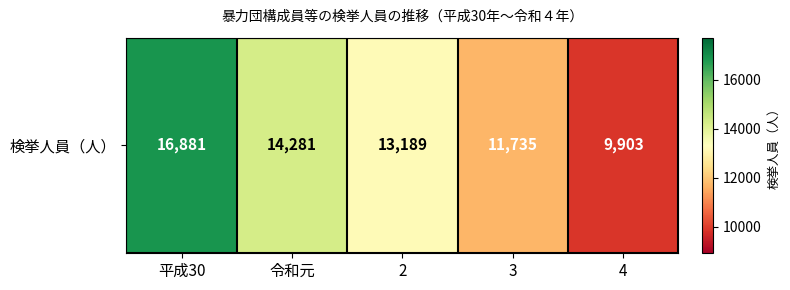

What is the change in value from 3 to 4?

-1832